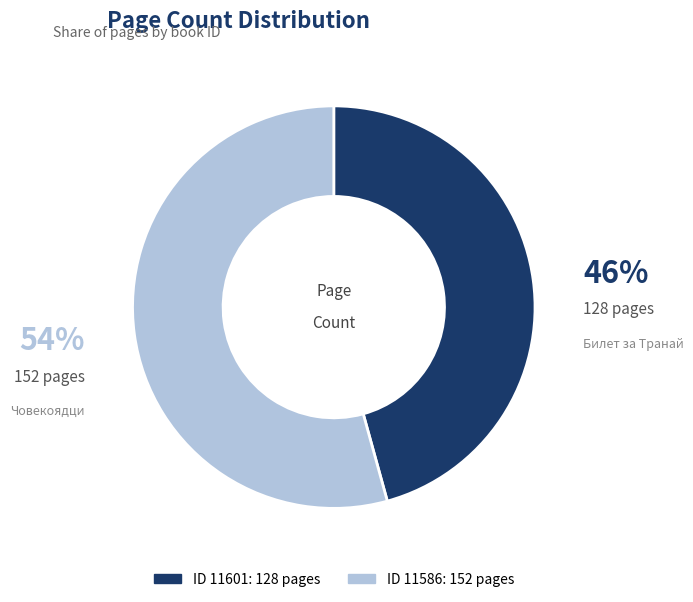

Is there any slice that represents more than half of the pie?

Yes